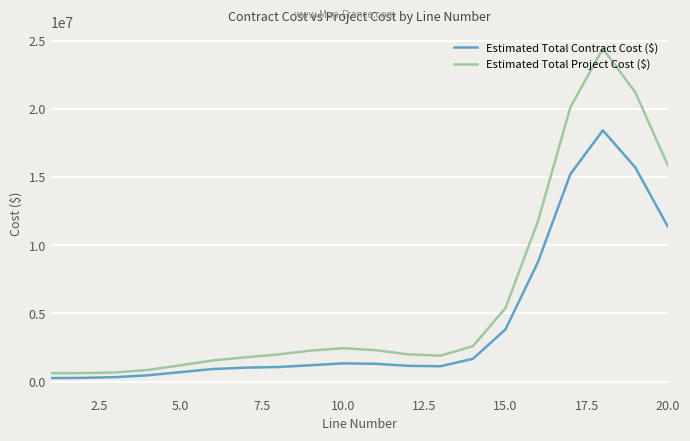

Which series has the widest spread of values?

Estimated Total Project Cost ($)